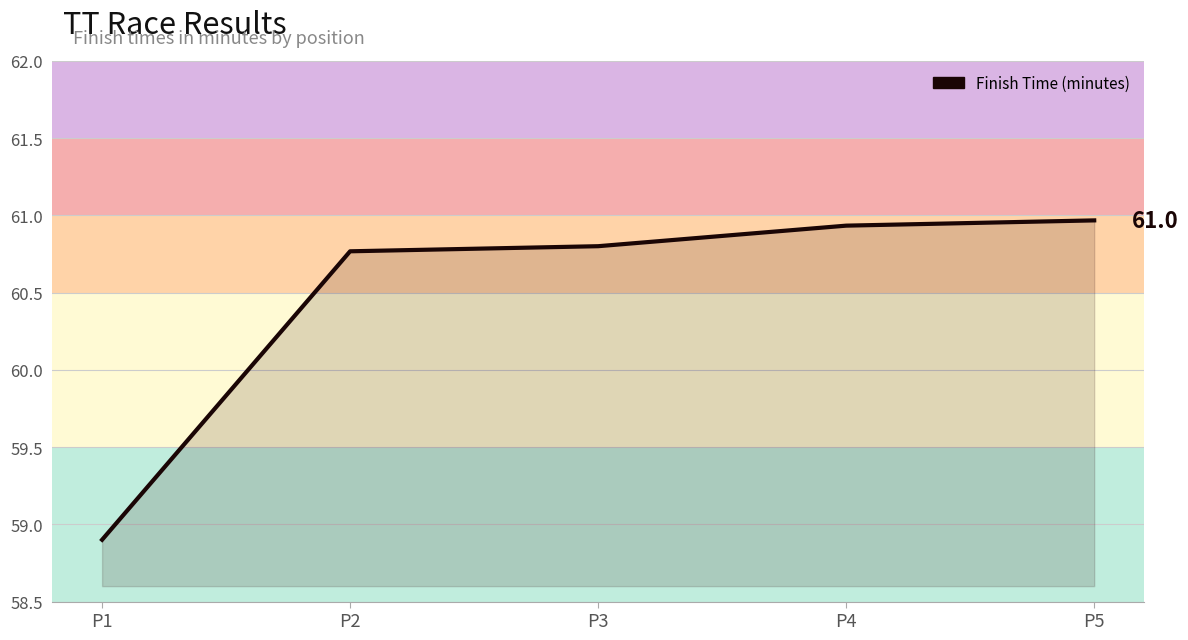

True or false: the data shows 13.6 at P3.

False